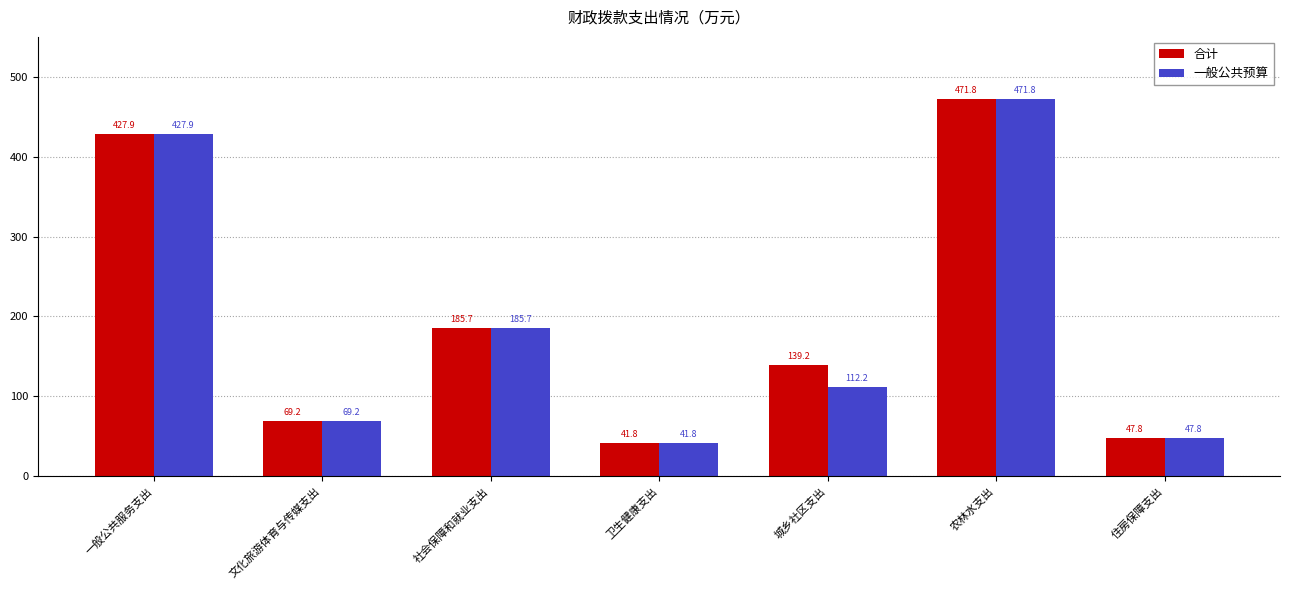

Rank the series by their average value, from highest to lowest.

合计, 一般公共预算